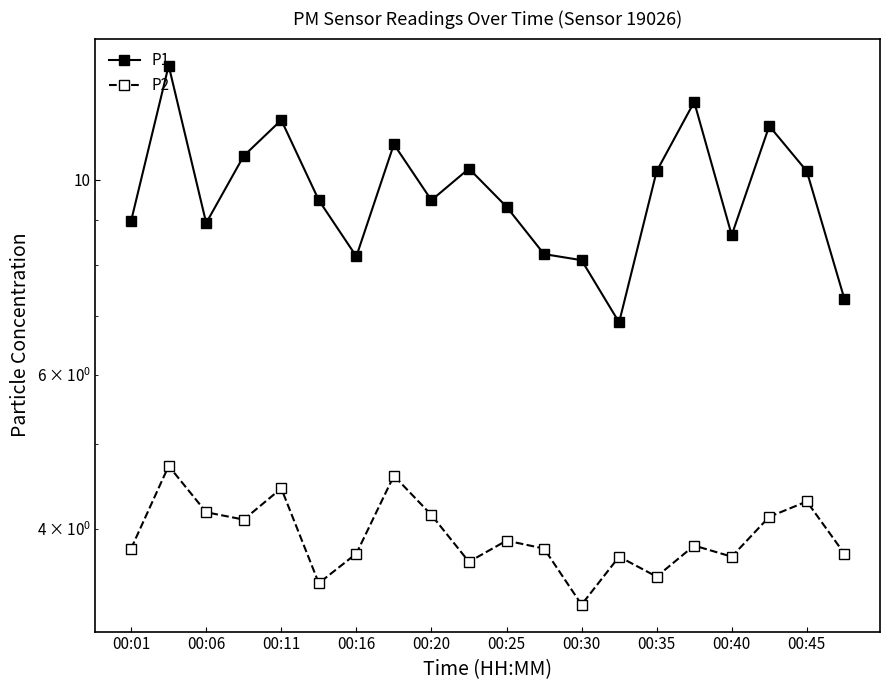

What is the value of the P1 point at the 16th from the left?

12.3